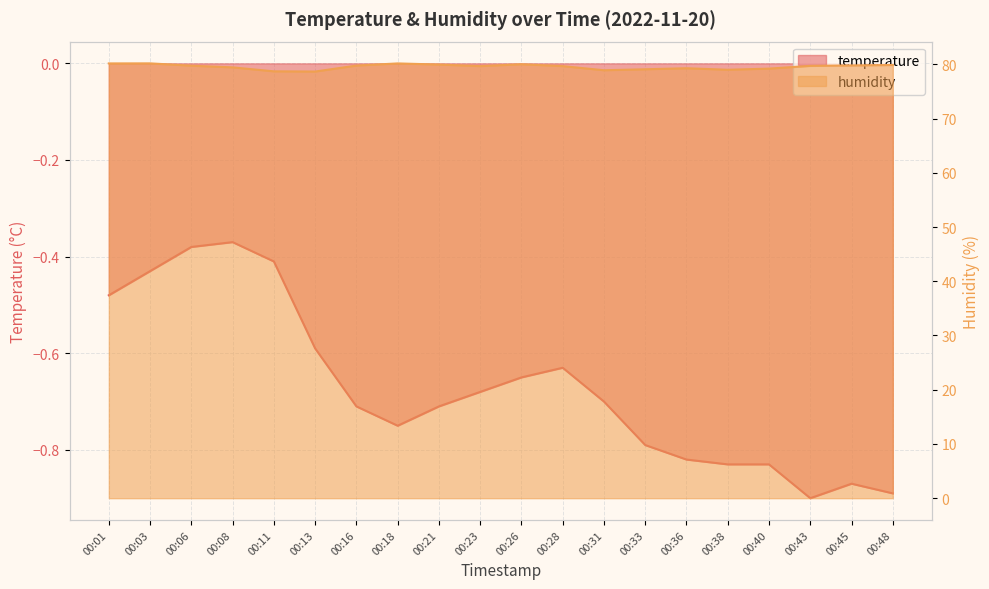

True or false: humidity has more than 0 interior local peaks.

True